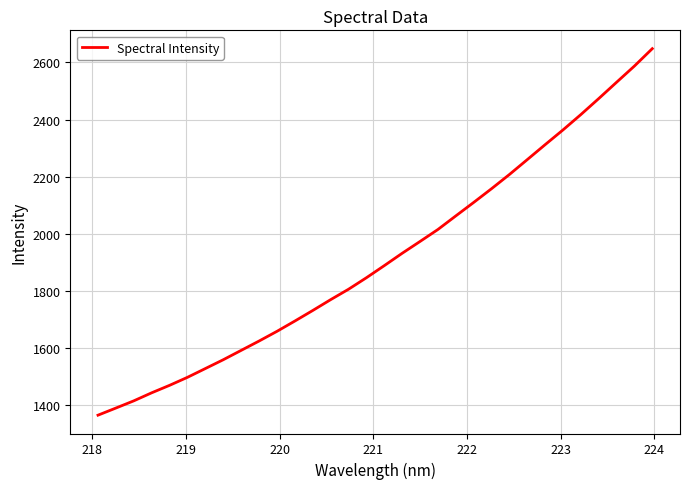

What is the difference between the second highest and minimum values?

1224.1